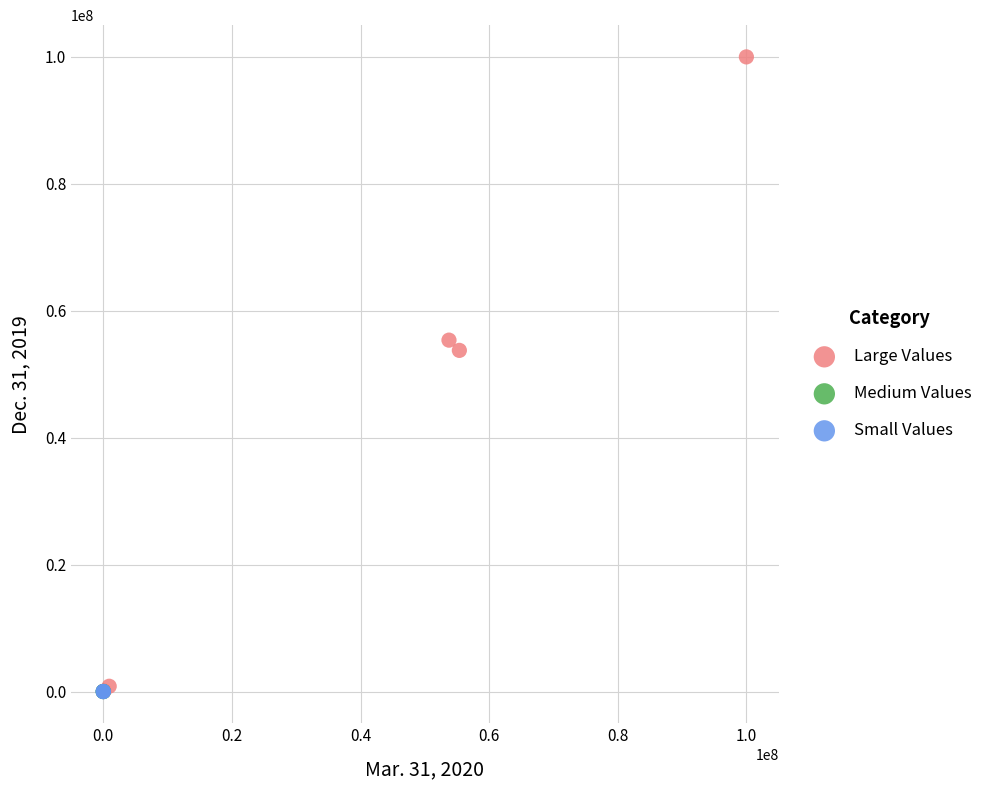

Which series reaches the maximum Y coordinate?

Large Values